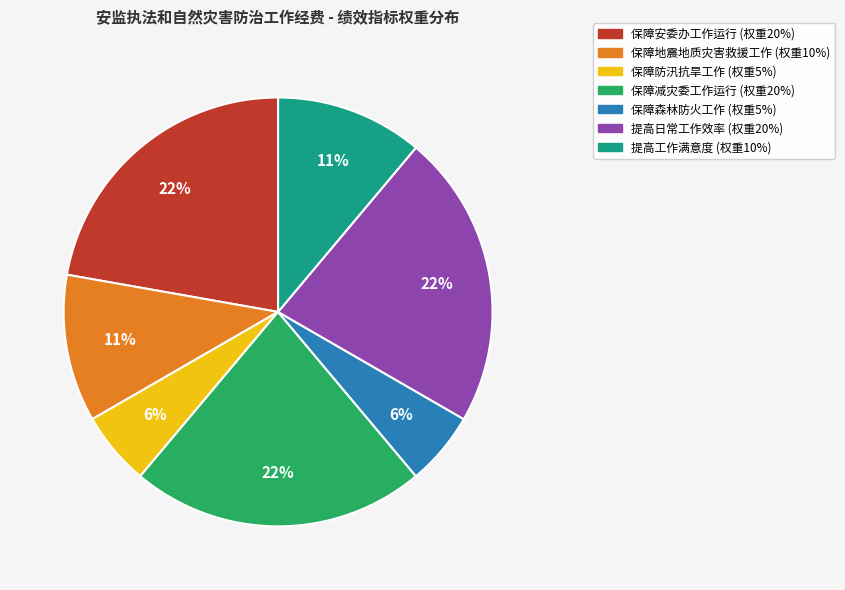

Is there a majority slice in this chart?

No